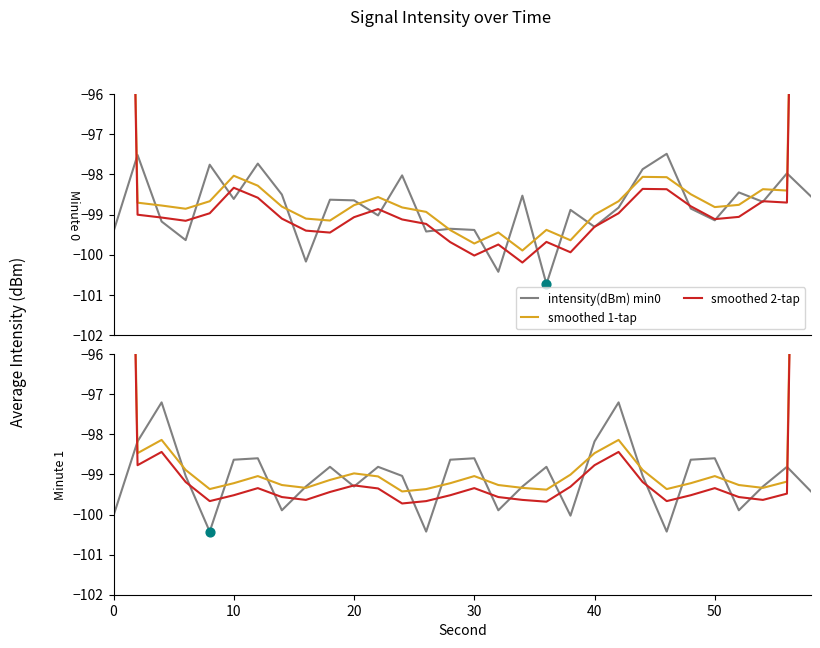

At how many categories does at least one series exceed -68?

2